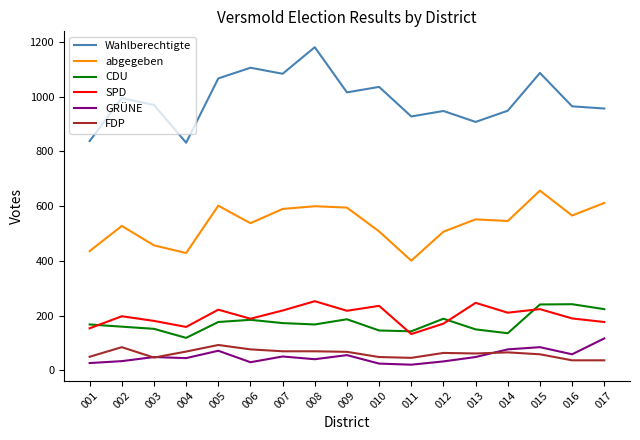

True or false: FDP and abgegeben cross at least once.

False